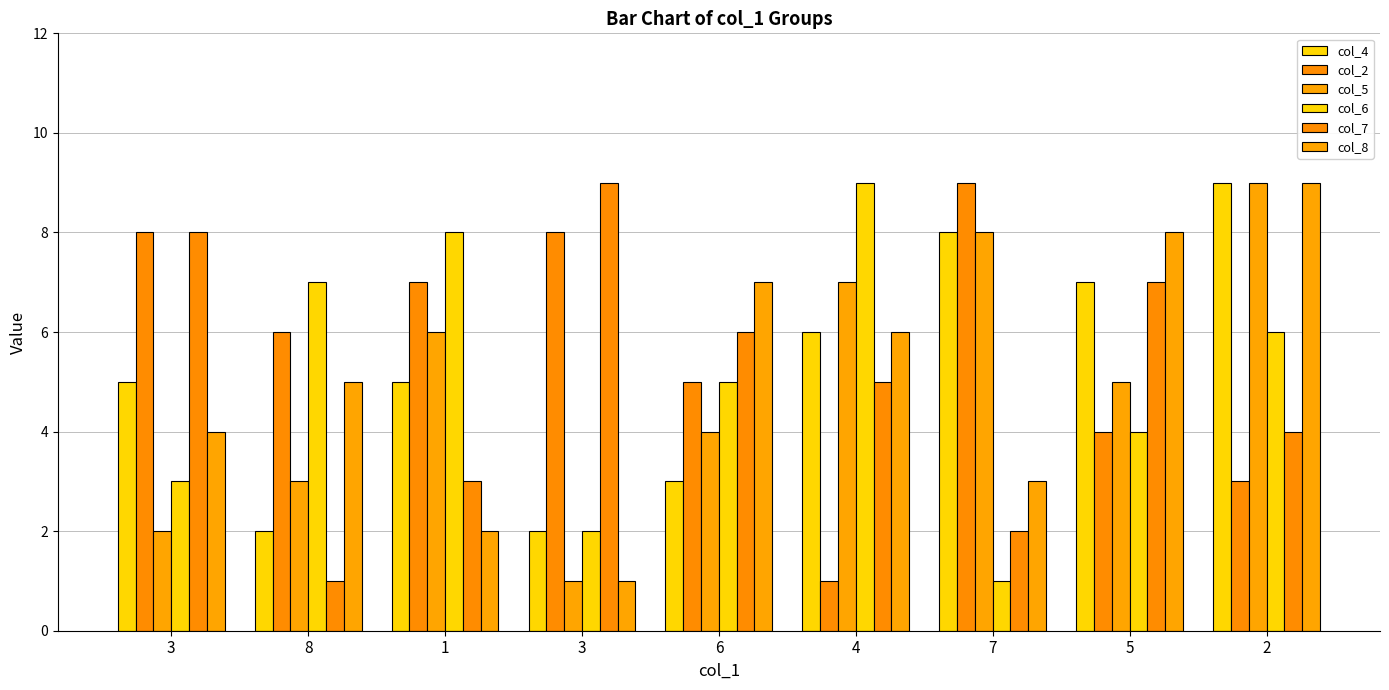

Count the col_6 values in the range 3 to 7.

5